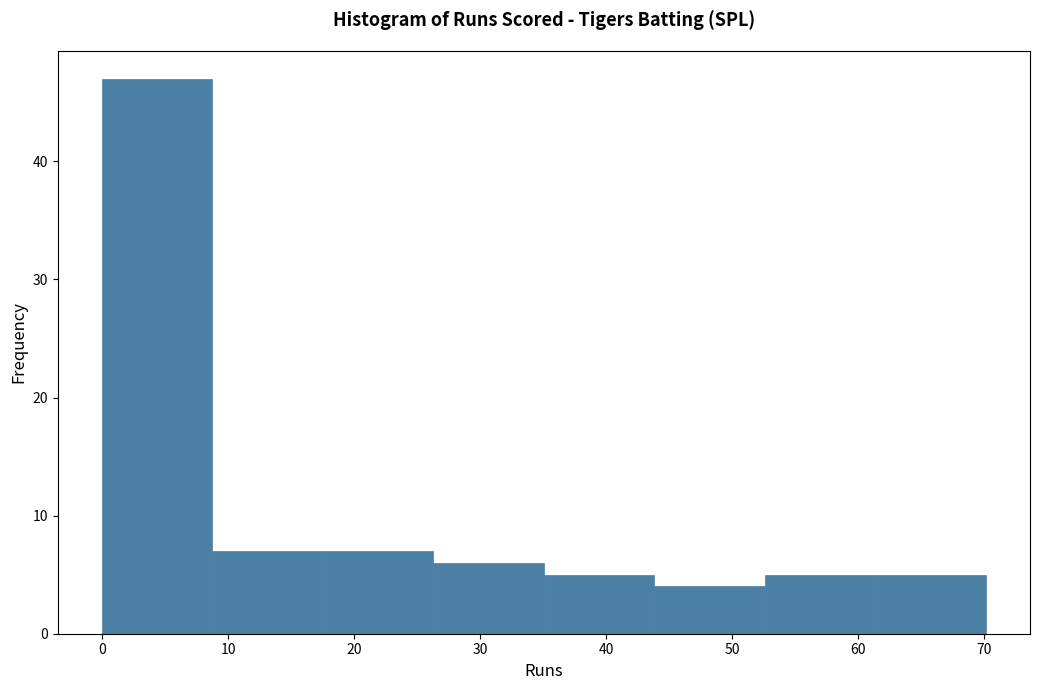

Reading left to right, transcribe this chart: for each bar, give the range it covers on the x-axis and its height. Neither the bar edges nor the heights are printed on the chart, so give them approximately, as read against the axes.

0 to 9: 47
9 to 18: 7
18 to 26: 7
26 to 35: 6
35 to 44: 5
44 to 53: 4
53 to 61: 5
61 to 70: 5